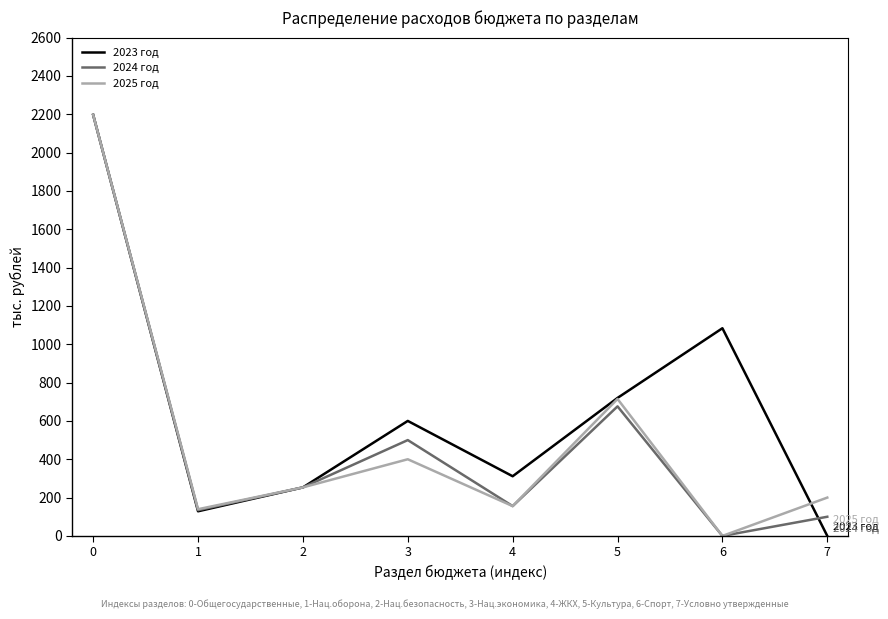

What is the difference between the second highest and second lowest values in the 2024 год series?

576.0